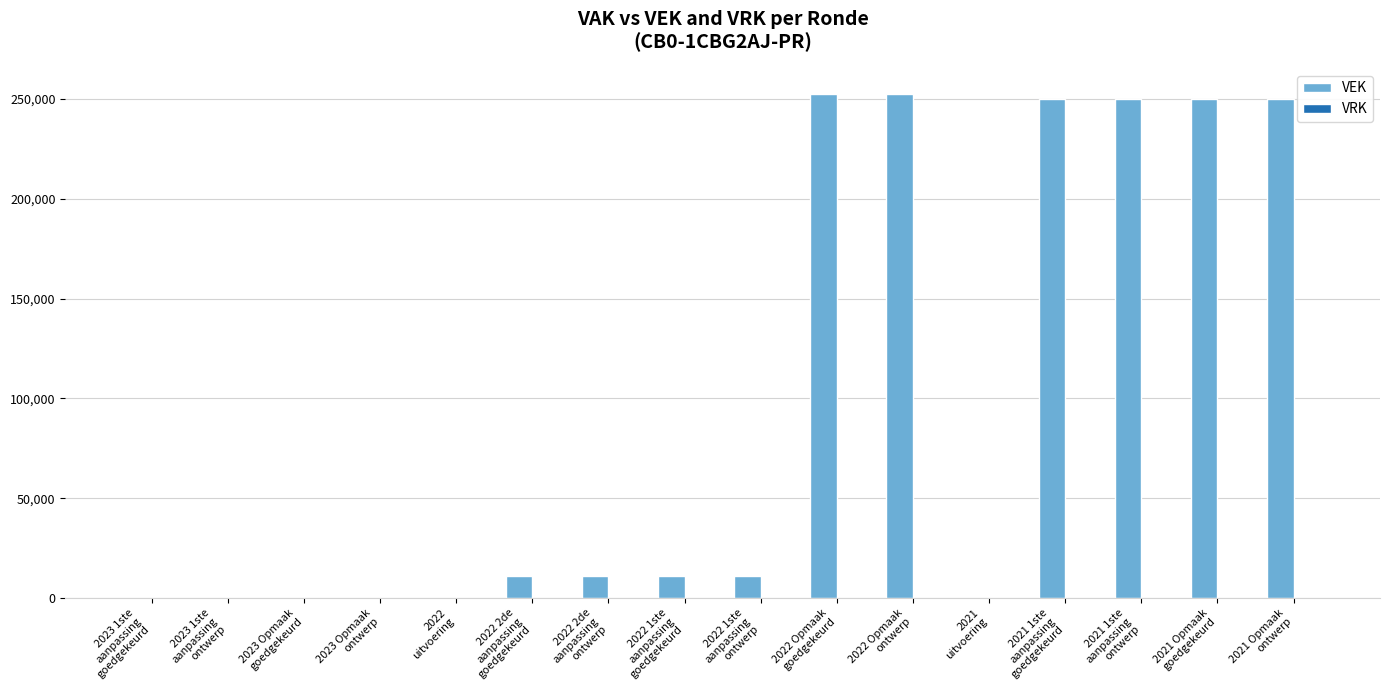

What is the maximum value shown in the chart?

252412